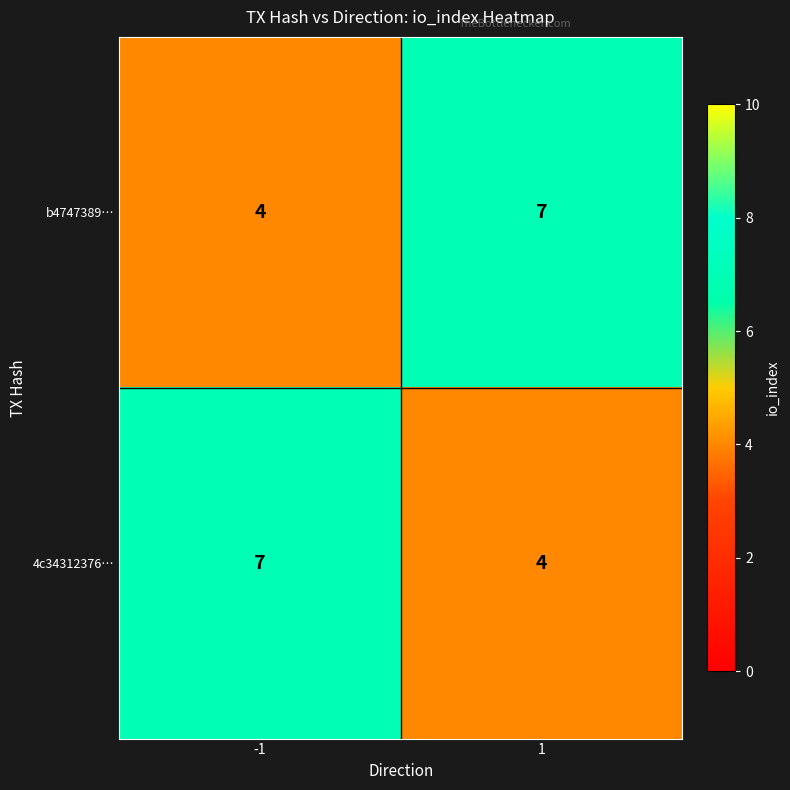

What is the maximum value for b4747389…?

7